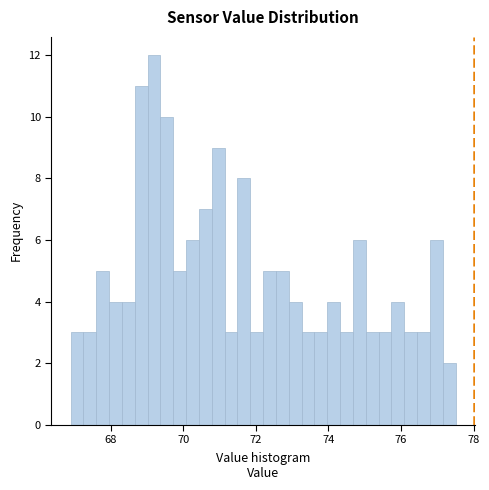

Around what value on the x-axis is the tallest bar? Give the approximate position of its centre, as read against the axis.

69.2